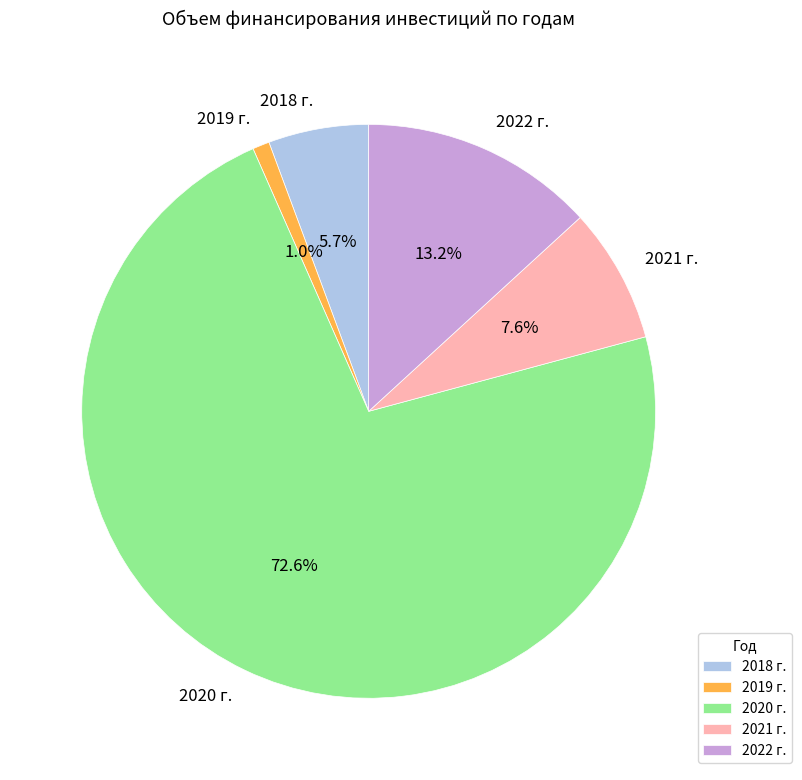

To the nearest percent, what is the difference between the 2020 г. and 2019 г. slice percentages?

72%